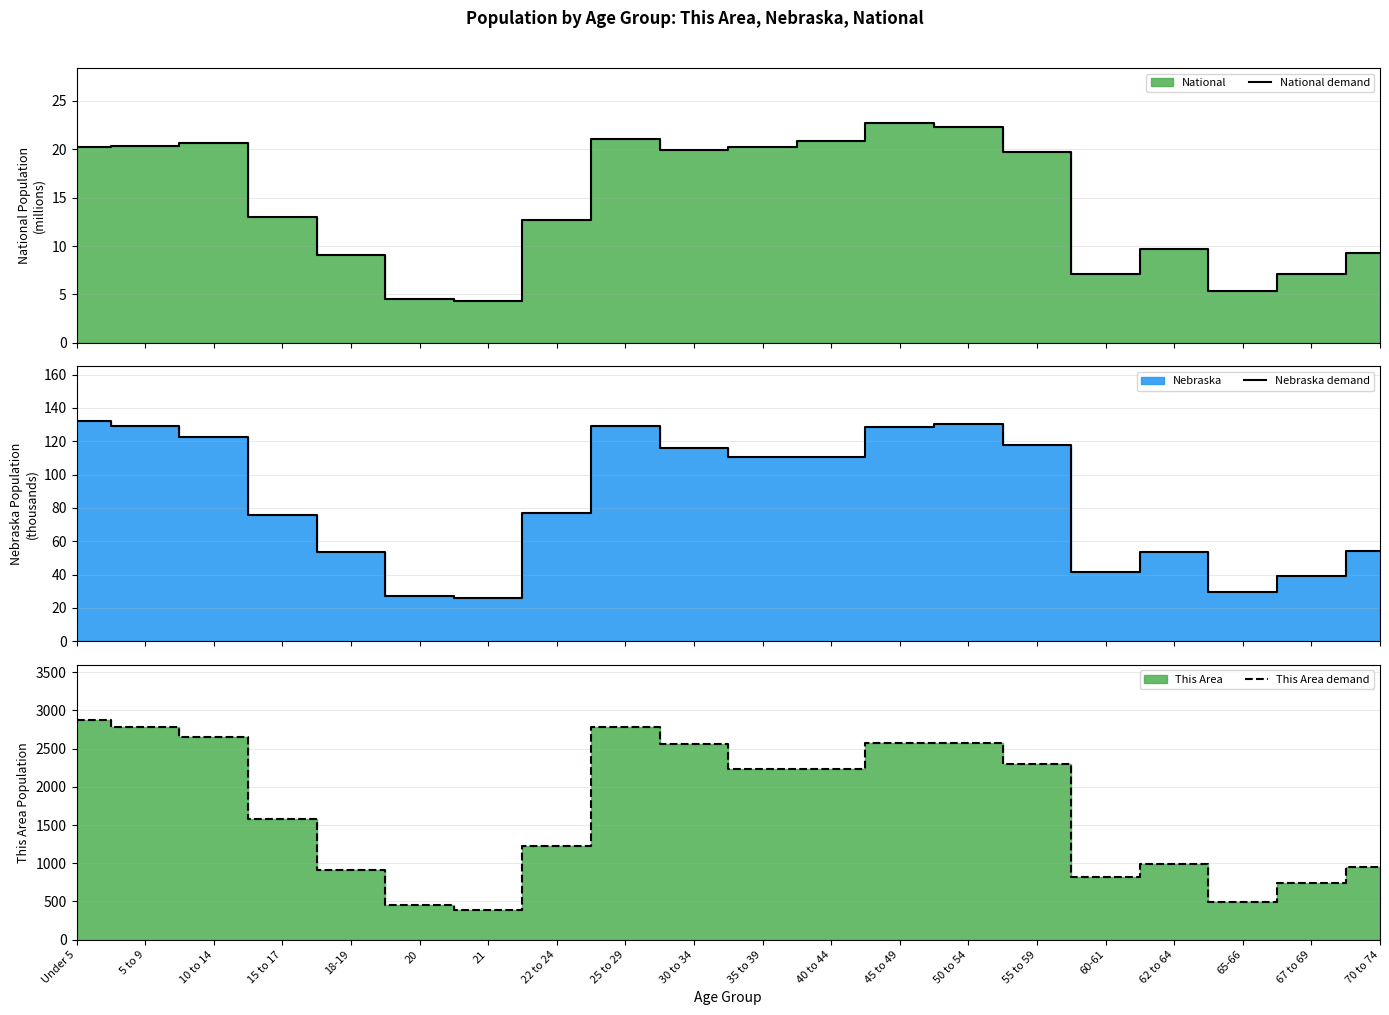

What is the sum of all National demand values?

290.2